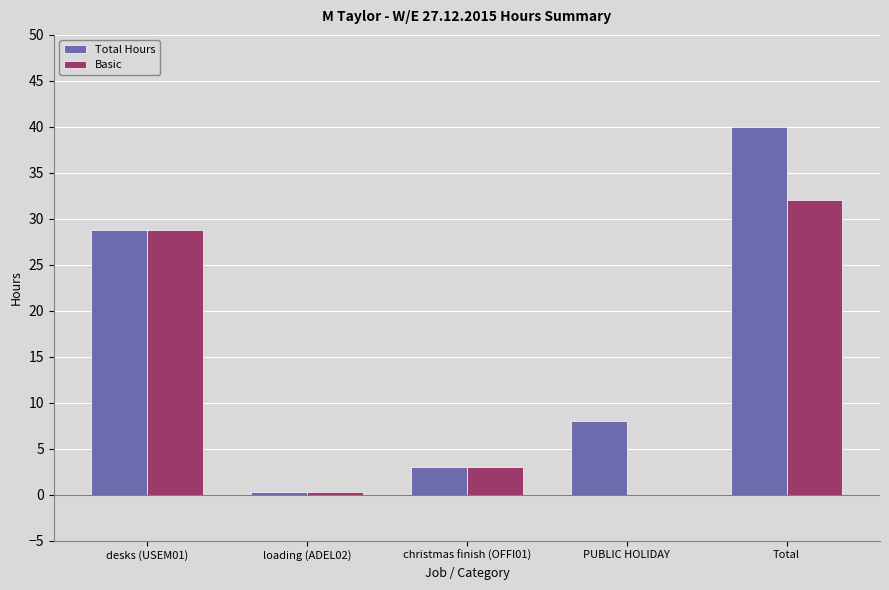

True or false: Total Hours has a value of 0.2 at loading (ADEL02).

True